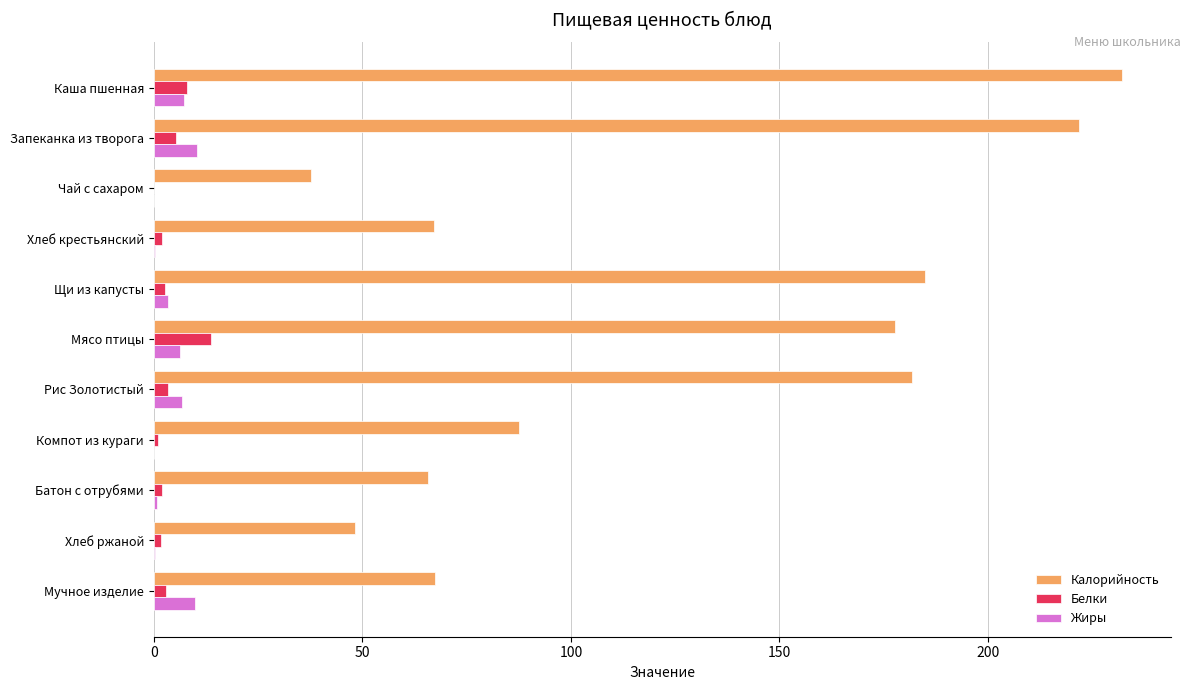

Which series has the largest total across all categories?

Калорийность